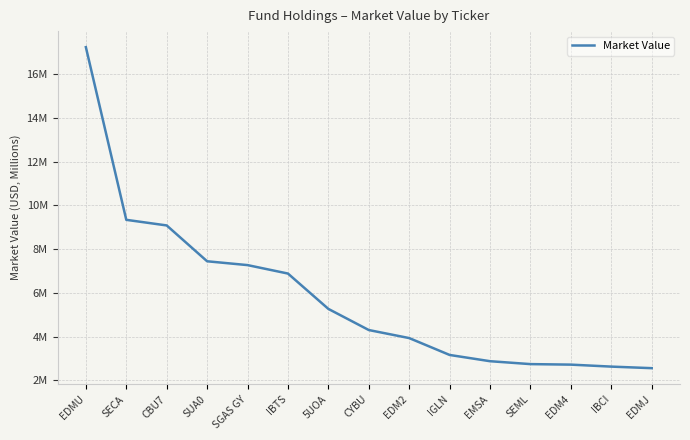

List the labels in order of value, smallest first.

EDMJ, IBCI, EDM4, SEML, EMSA, IGLN, EDM2, CYBU, 5UOA, IBTS, SGAS GY, SUA0, CBU7, SECA, EDMU